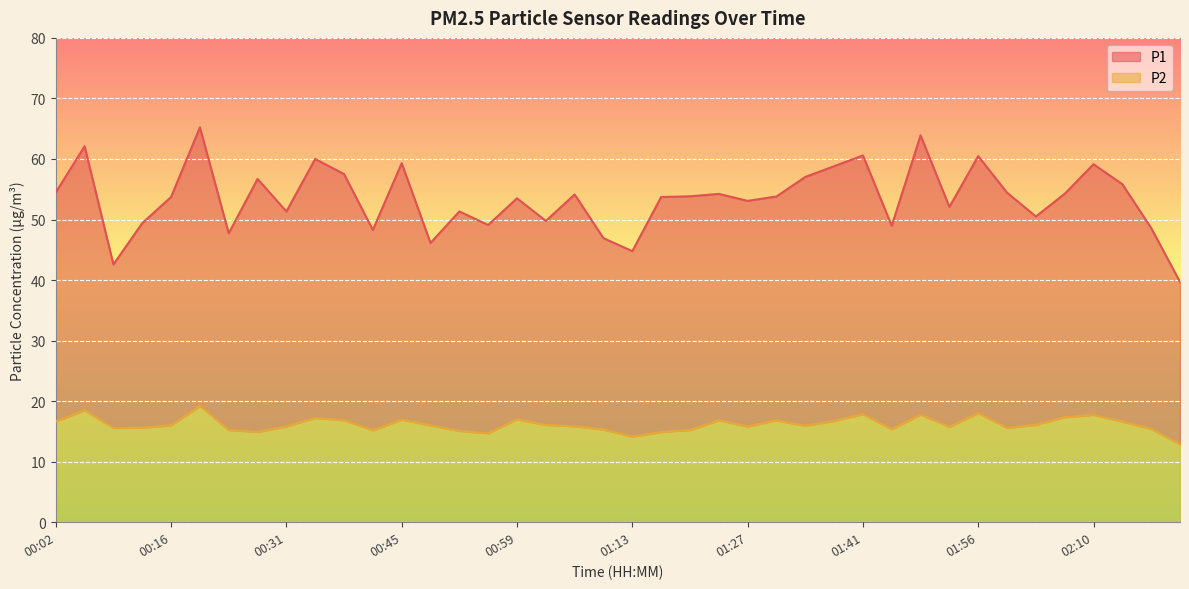

The value of P2 at 01:38 is 16.7. True or false?

True